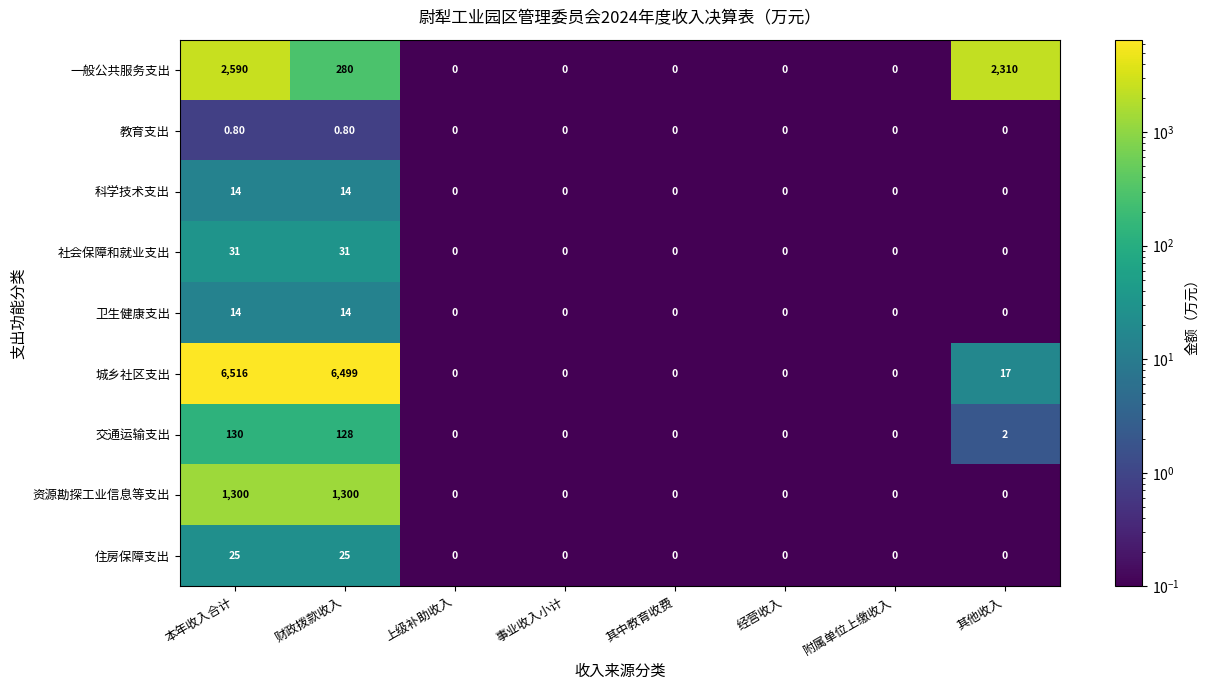

Which series changed the most between 其中教育收费 and 其他收入?

一般公共服务支出